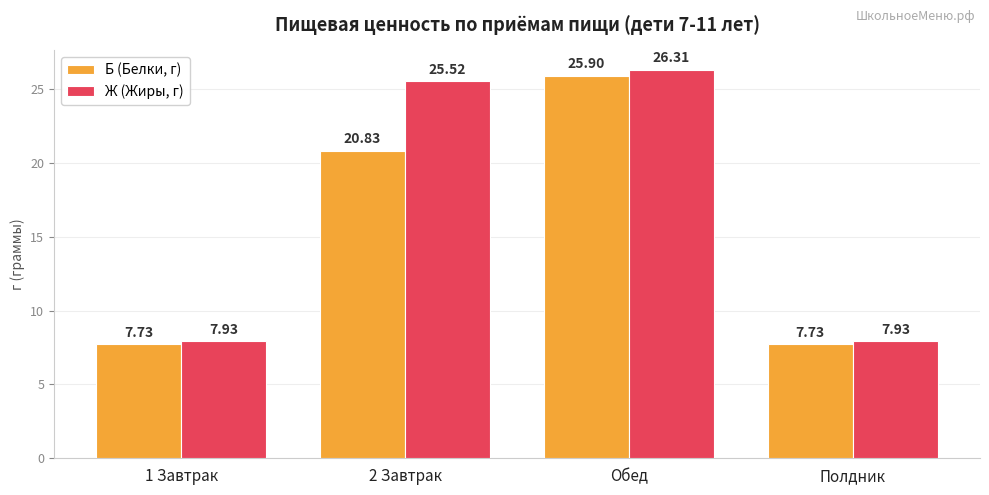

Does the chart contain any negative values?

No